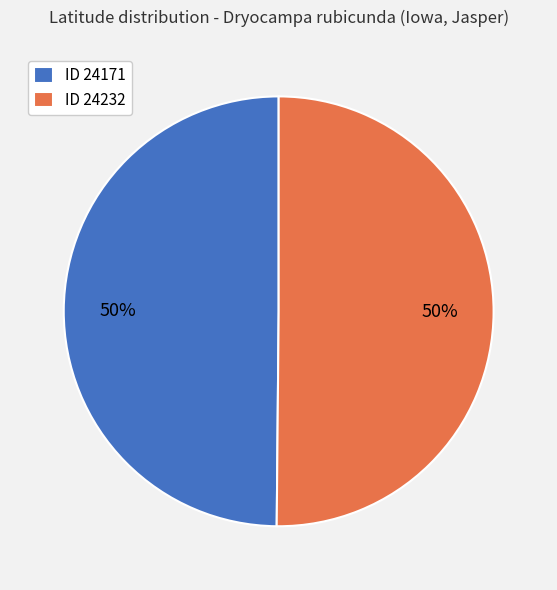

The ID 24232 slice represents 50% of the pie. True or false?

True